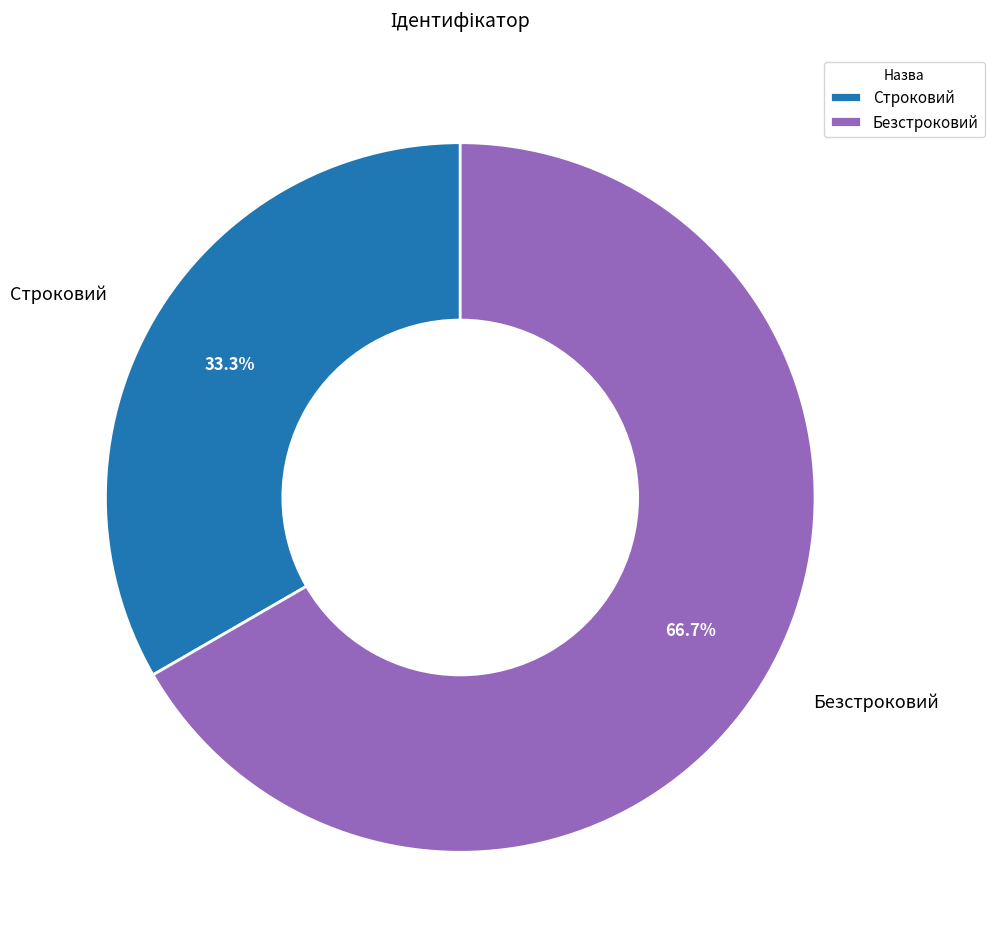

Is there a majority slice in this chart?

Yes